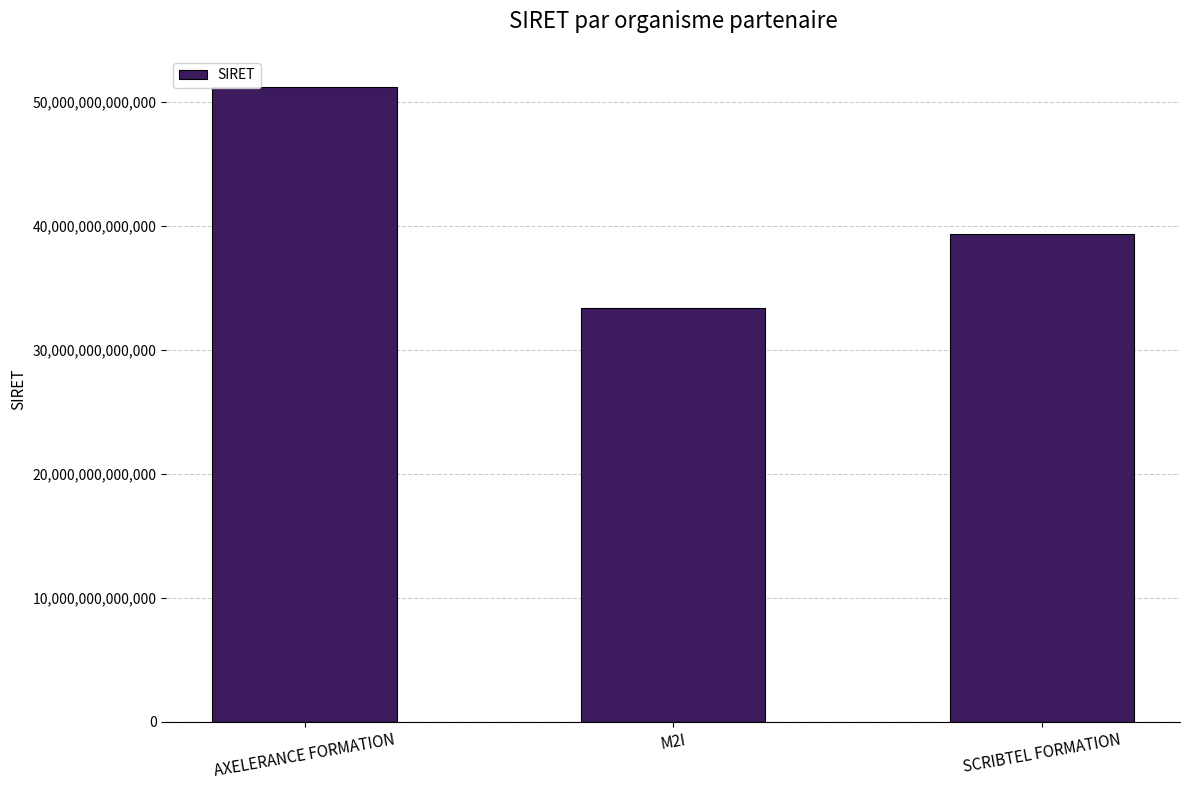

How many categories are shown in the chart?

3